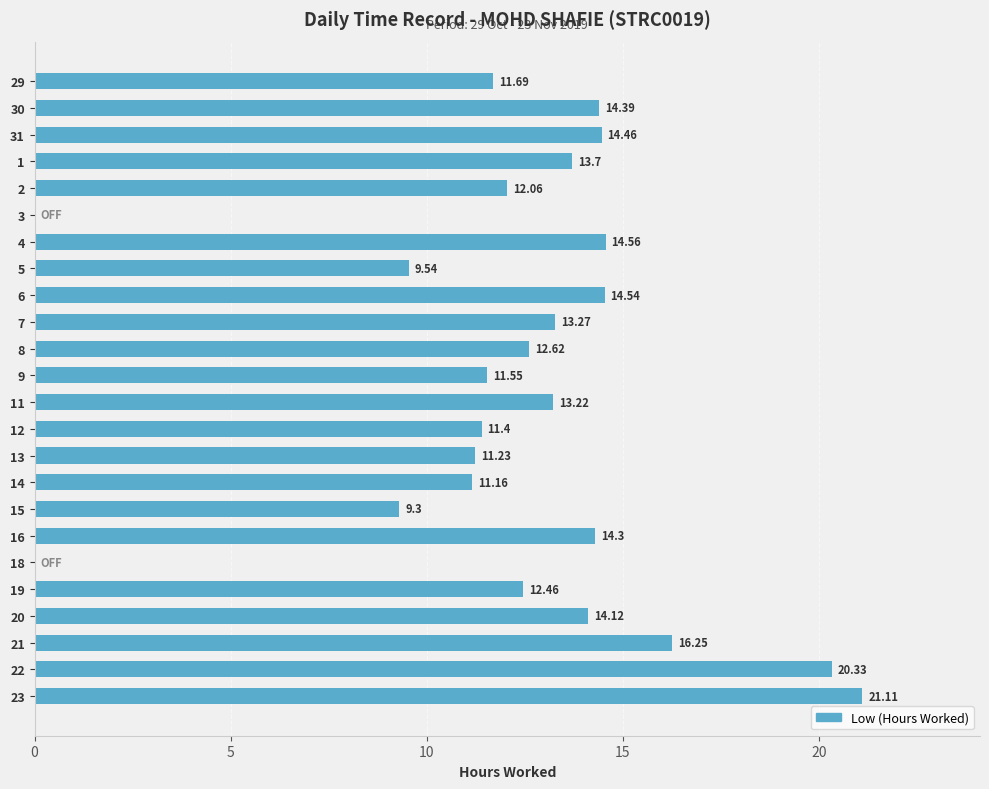

How many values exceed 13?

12